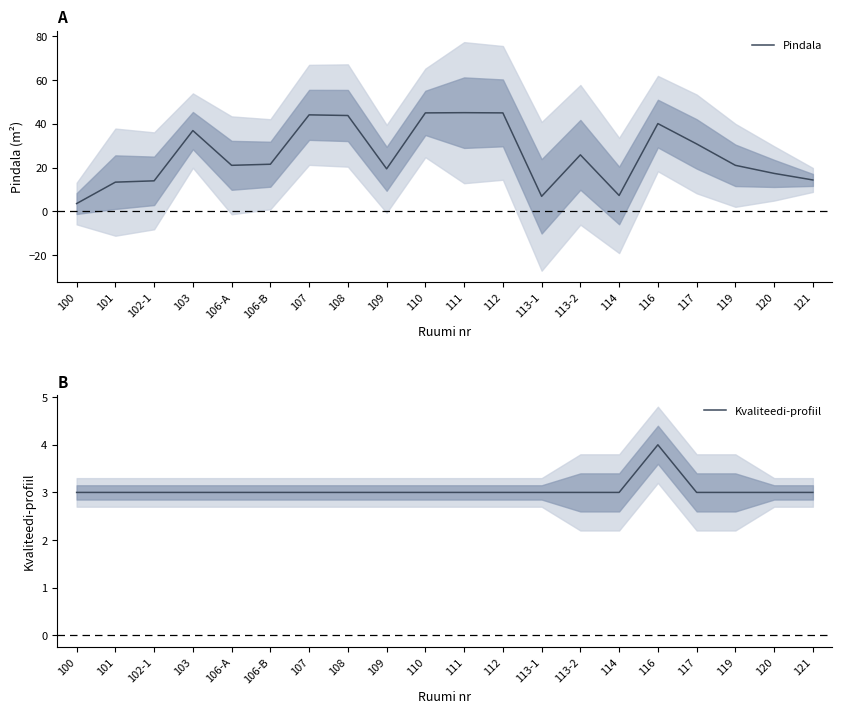

Rank the series at 117 from highest to lowest value.

Pindala, Kvaliteedi-profiil